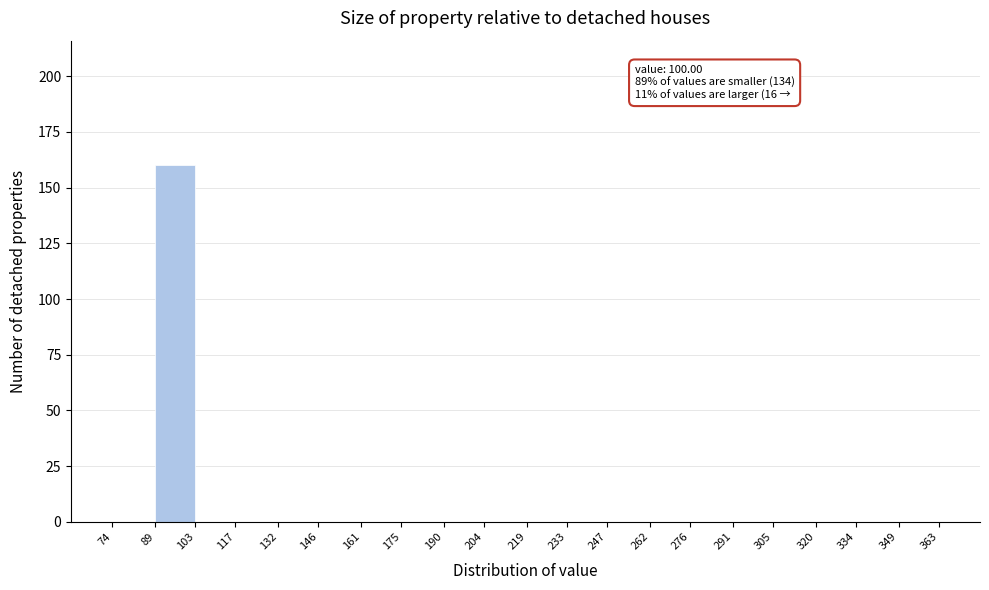

Which range on the x-axis has the tallest bar?

89 to 103